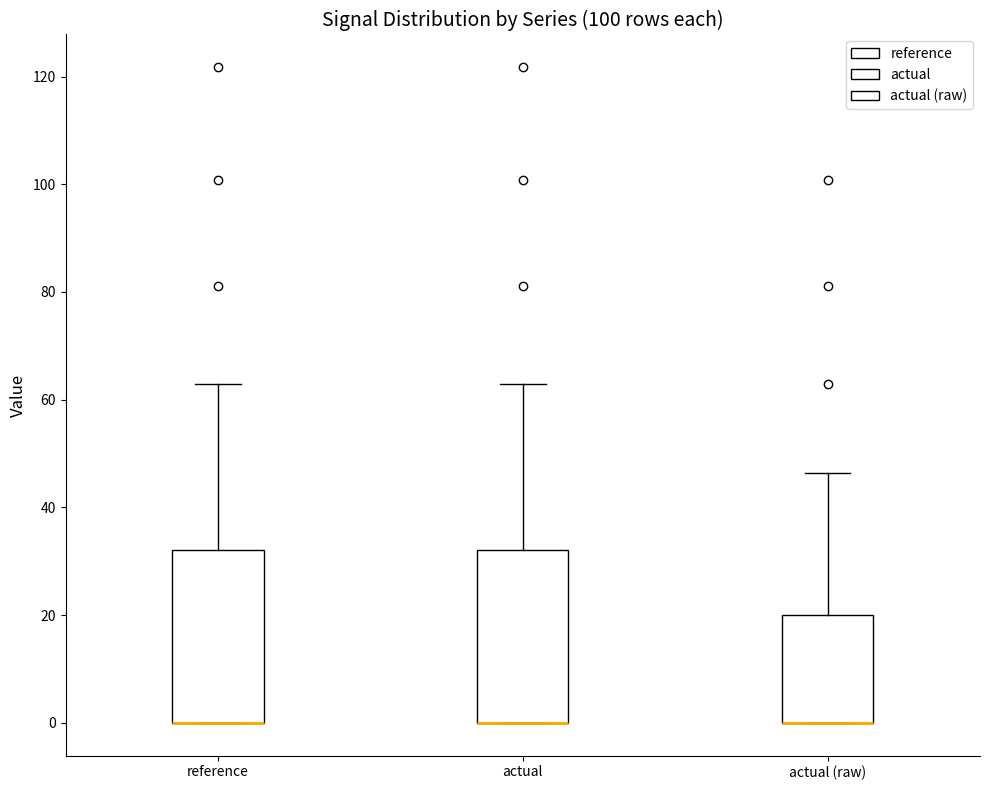

Where does the upper whisker of the box for actual end on the y-axis? The values are not printed on the chart, so give them approximately, as read against the axis.

62